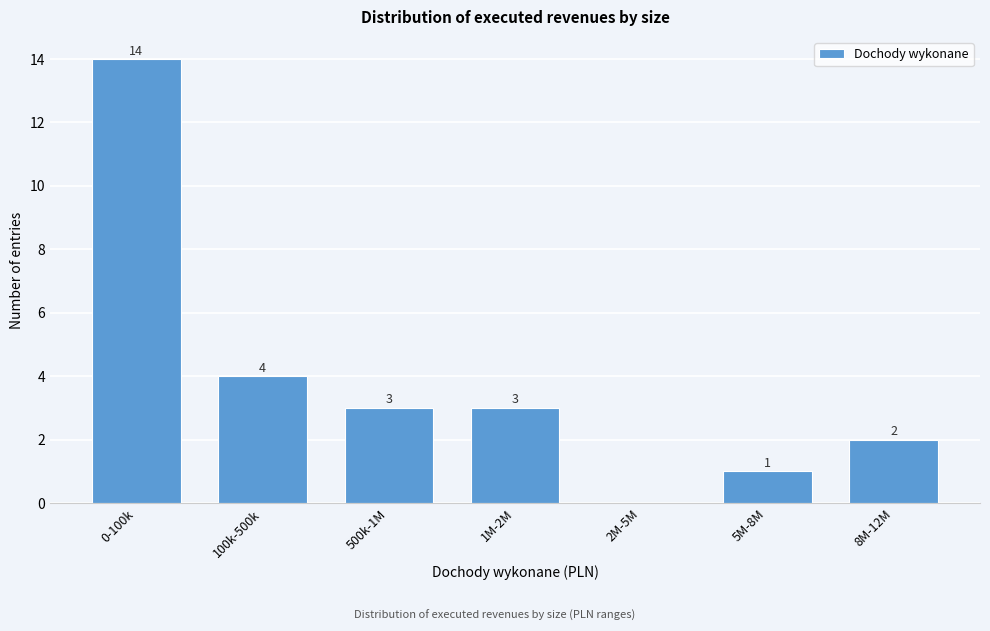

Reading right to left, transcribe all the data shown in this chart.

8M-12M=2	5M-8M=1	2M-5M=0	1M-2M=3	500k-1M=3	100k-500k=4	0-100k=14